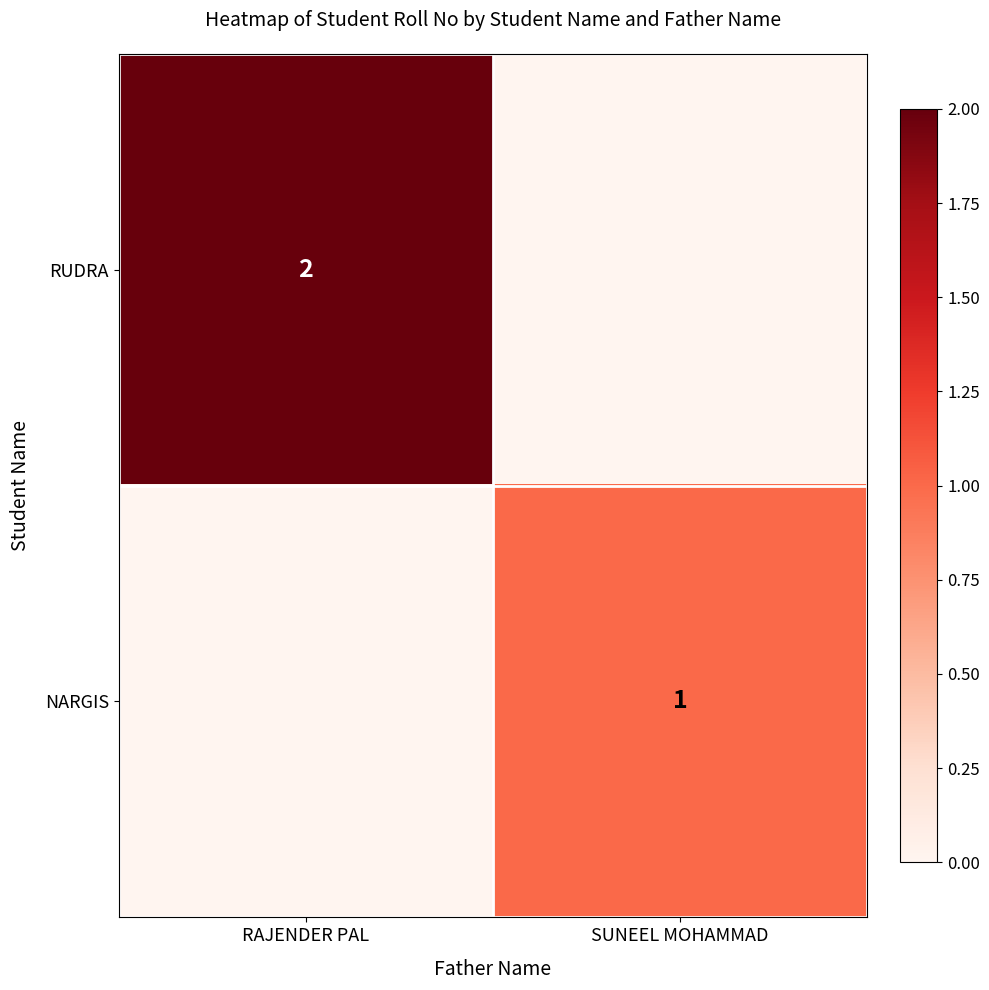

True or false: RUDRA has a value of 2 at RAJENDER PAL.

True